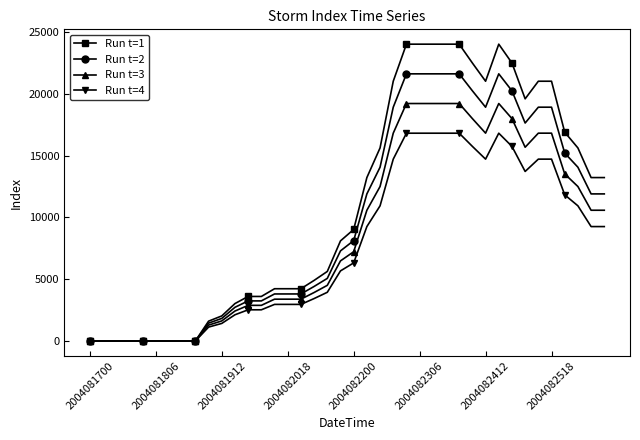

Which series has the largest total across all categories?

Run t=1